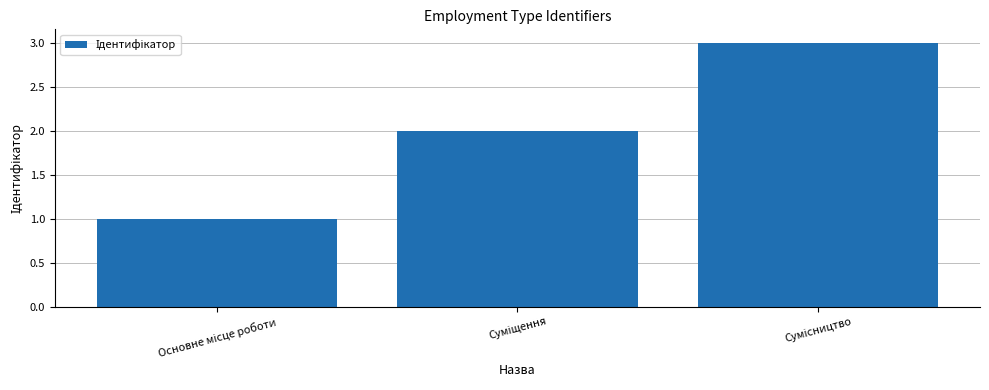

What is the sum of all values?

6